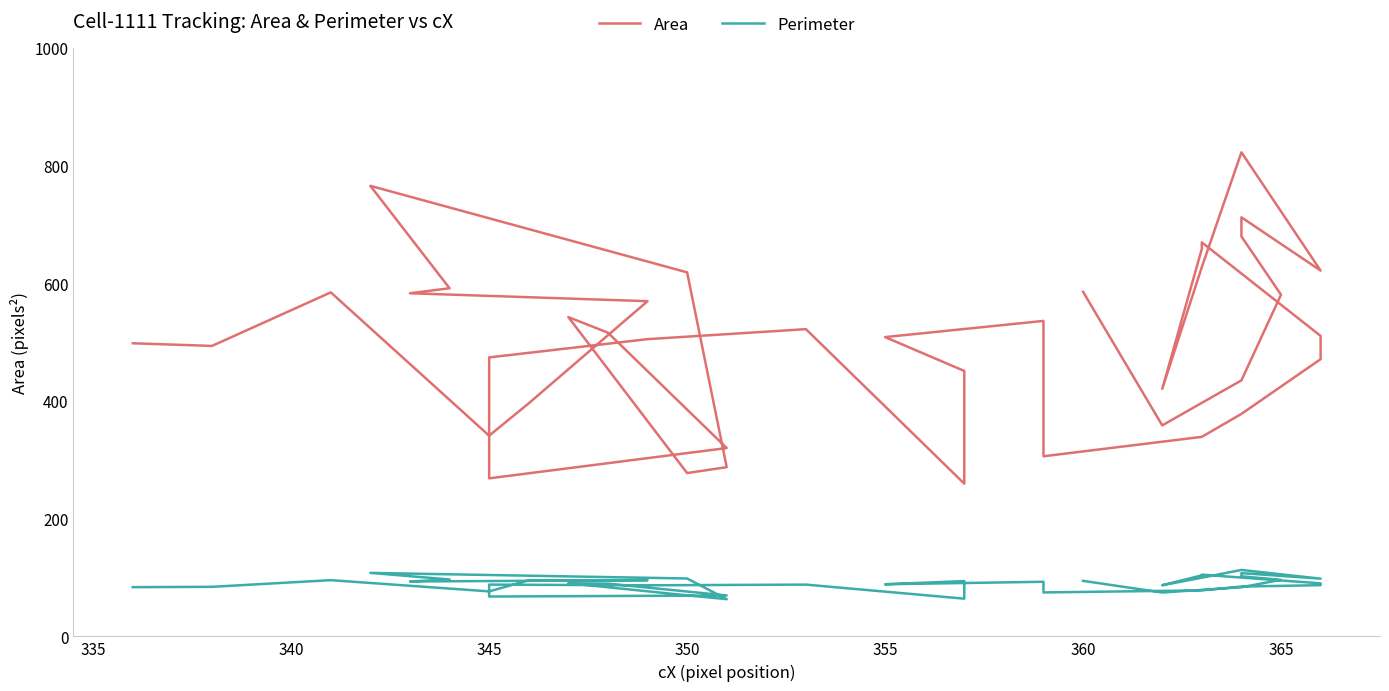

What are all the series names shown in the legend?

Area, Perimeter